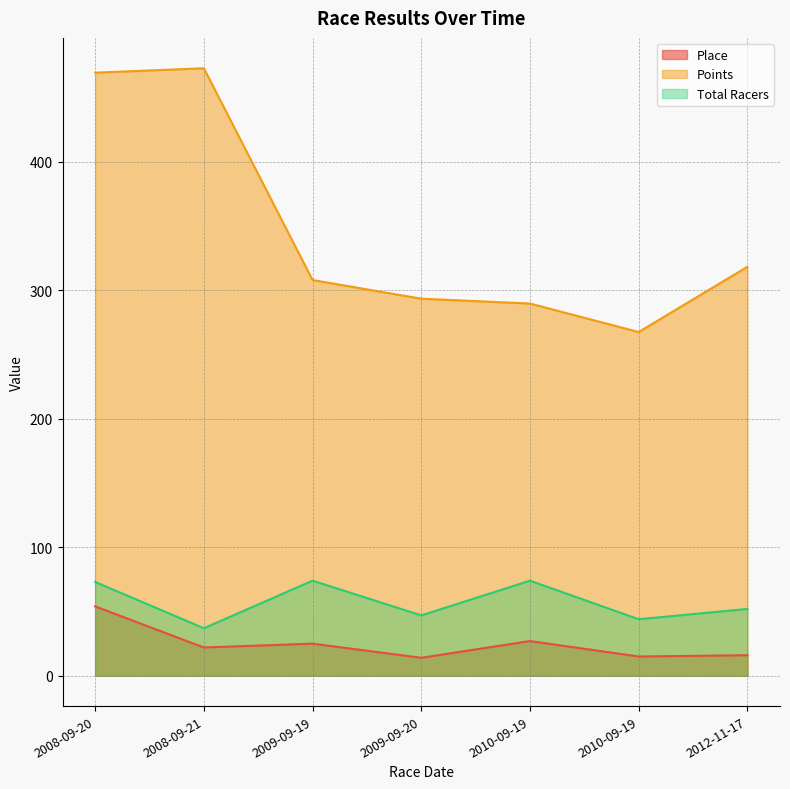

What is the smallest value displayed?

14.0